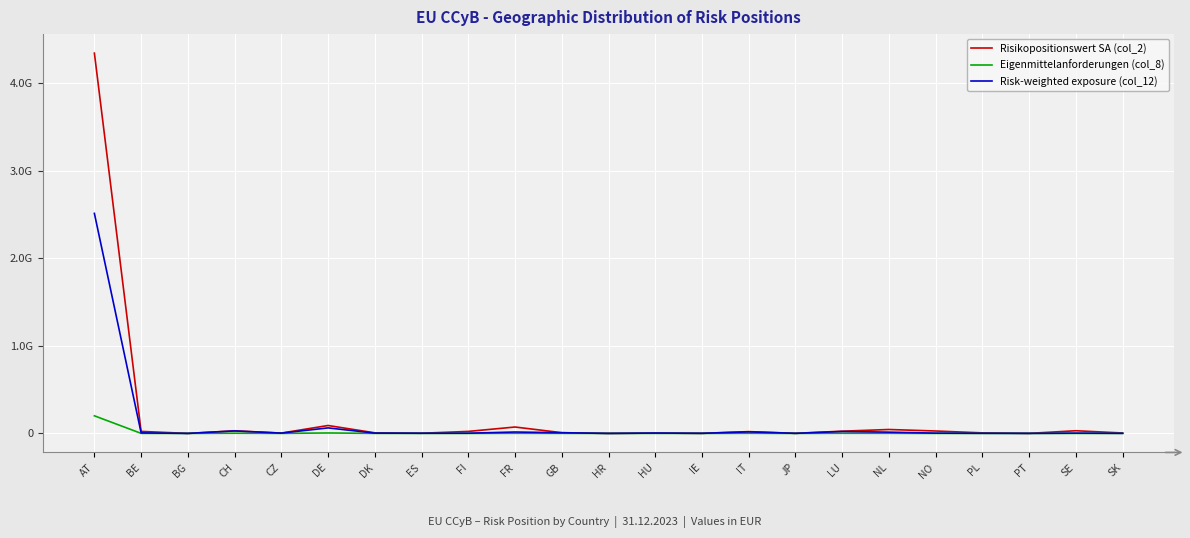

What are all the series names shown in the legend?

Risikopositionswert SA (col_2), Eigenmittelanforderungen (col_8), Risk-weighted exposure (col_12)